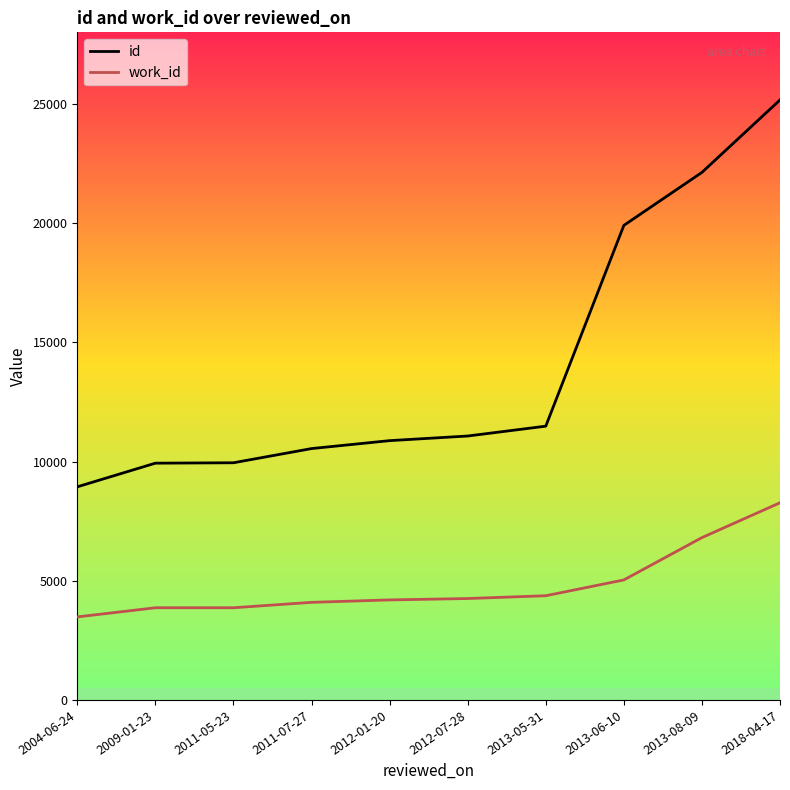

Rank the series at 2009-01-23 from highest to lowest value.

id, work_id